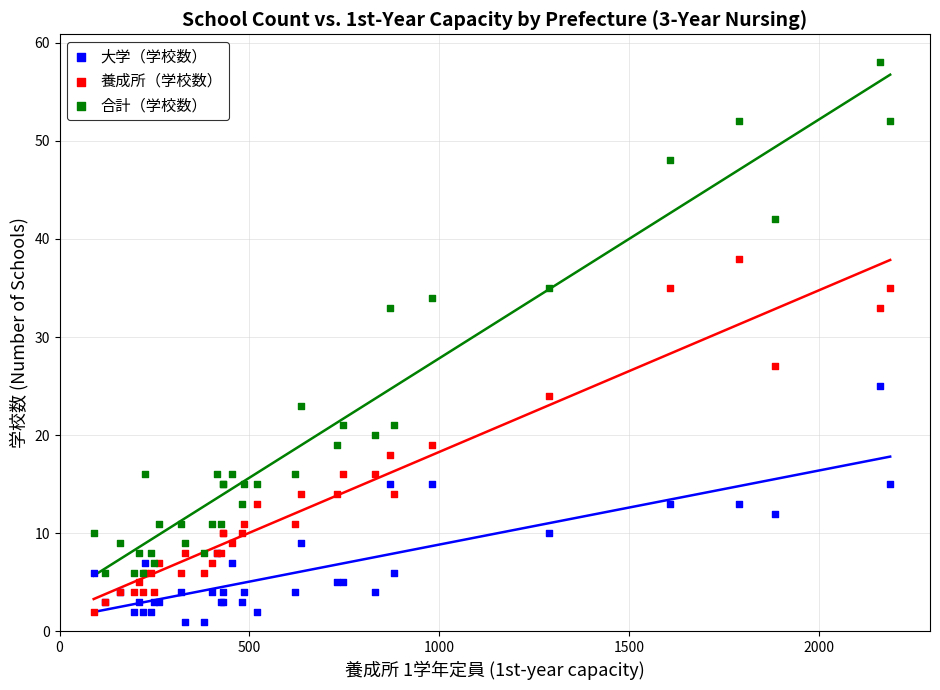

Which series contains the highest Y value?

合計（学校数）